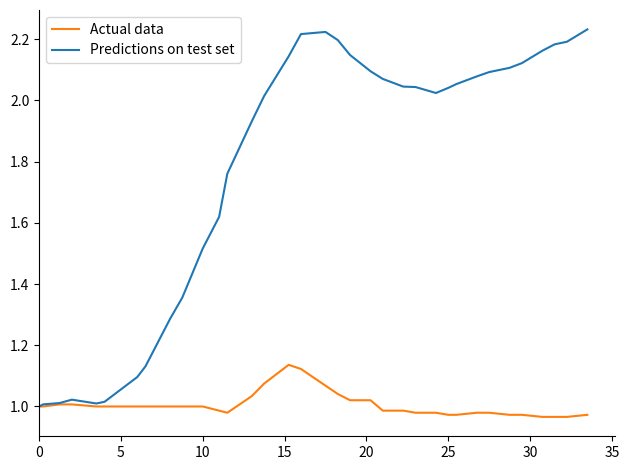

Rank the series by their average value, from highest to lowest.

Predictions on test set, Actual data